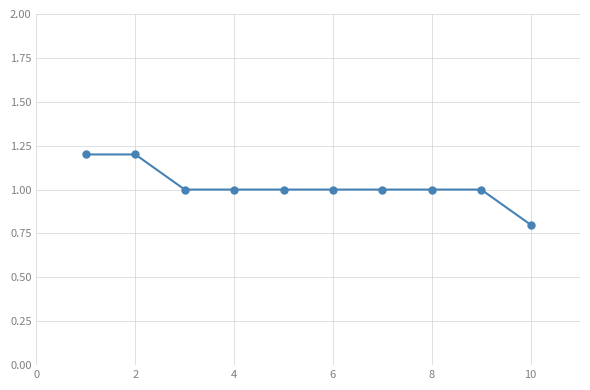

How many lines are shown in the chart?

1